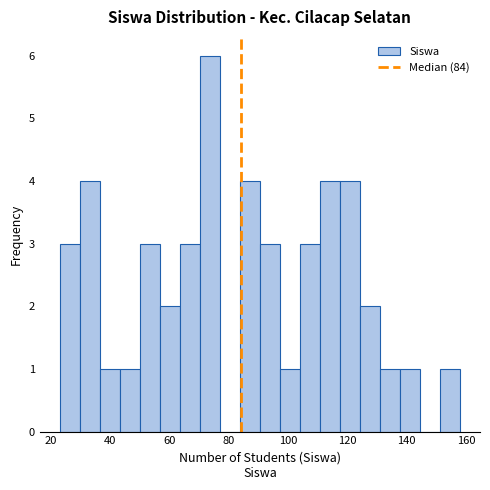

Read against the x-axis, roughly where is the centre of the tallest bar?

74